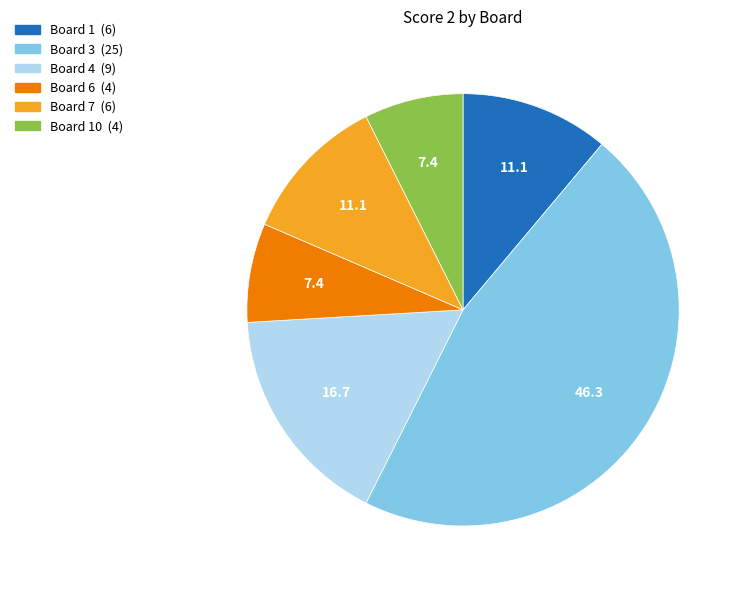

Does any single category account for the majority?

No